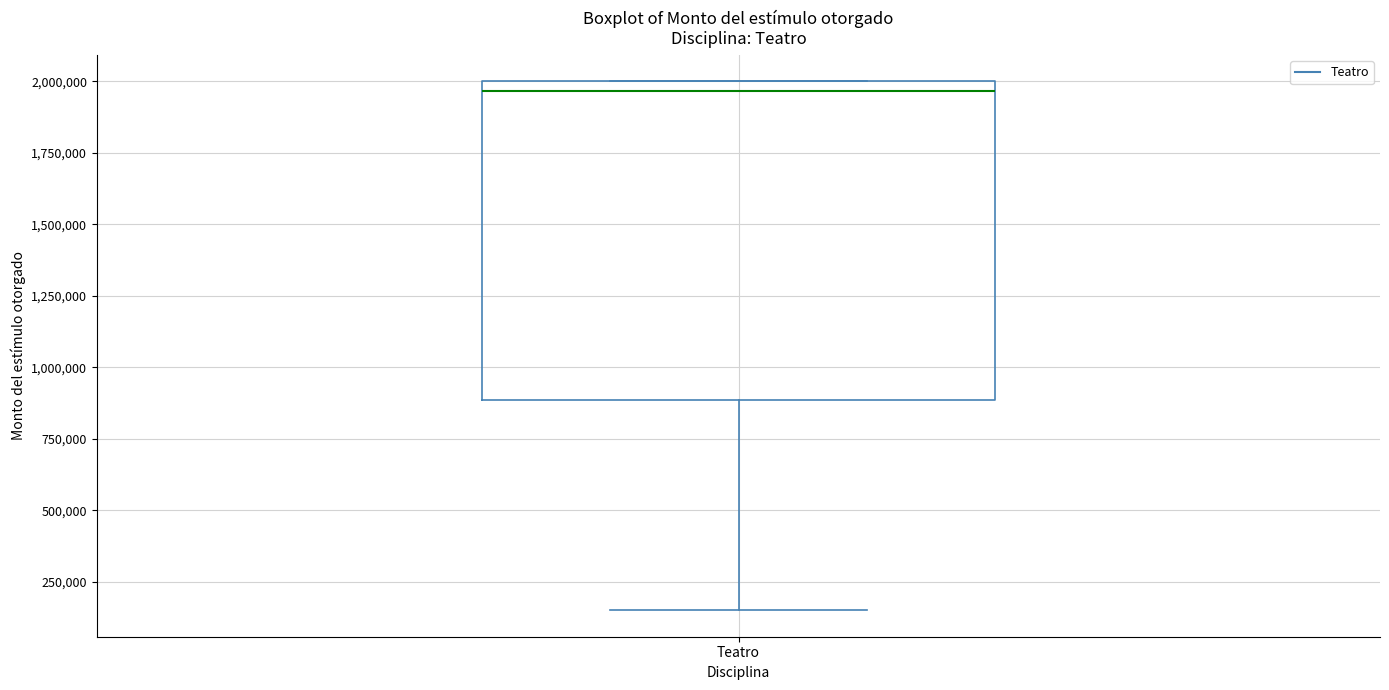

Read this box plot against the y-axis: the position of the median line, the range covered by the box, and the ends of both whiskers. The values are not printed on the chart, so give them approximately, as read against the axis.

median 1950000, box 900000 to 2000000, whiskers 150000 to 2000000